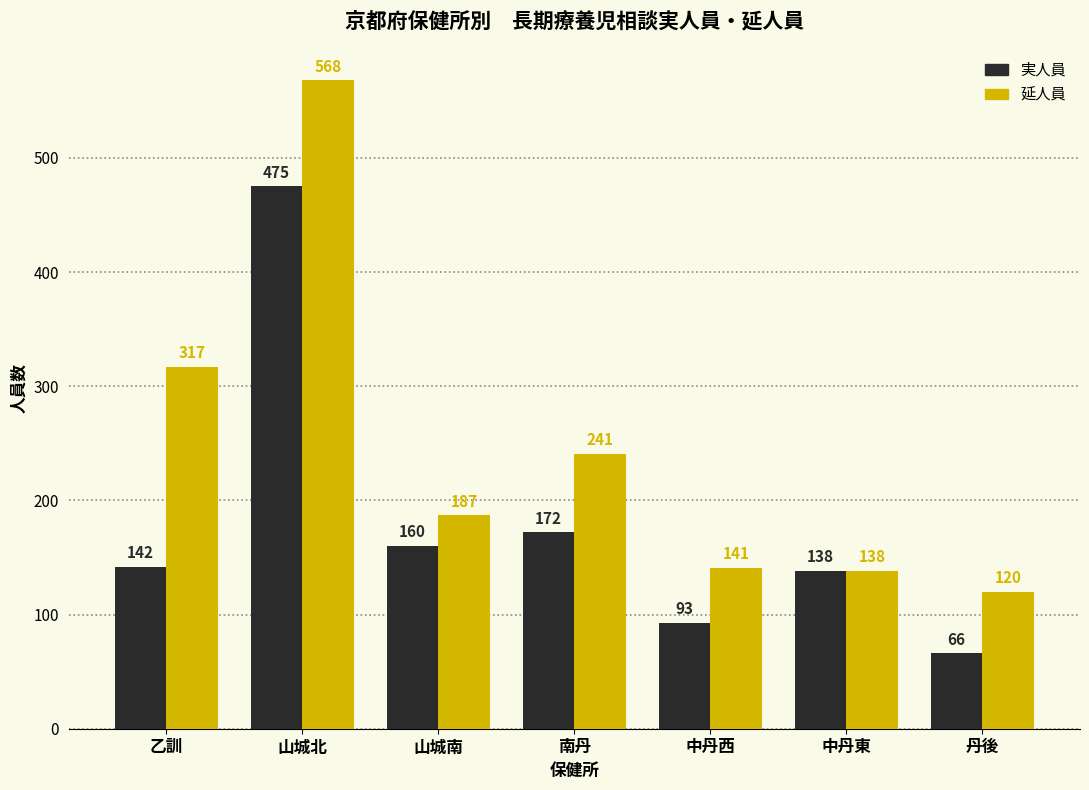

List the labels in order of 実人員 value, largest first.

山城北, 南丹, 山城南, 乙訓, 中丹東, 中丹西, 丹後